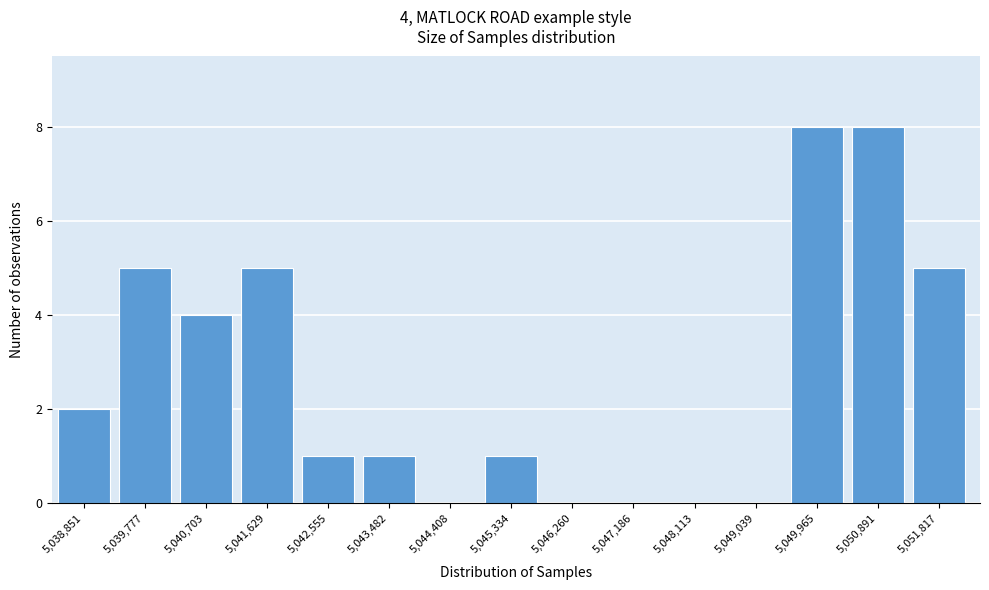

Reading right to left, extract all data points from this chart.

5,051,817=5	5,050,891=8	5,049,965=8	5,049,039=0	5,048,113=0	5,047,186=0	5,046,260=0	5,045,334=1	5,044,408=0	5,043,482=1	5,042,555=1	5,041,629=5	5,040,703=4	5,039,777=5	5,038,851=2